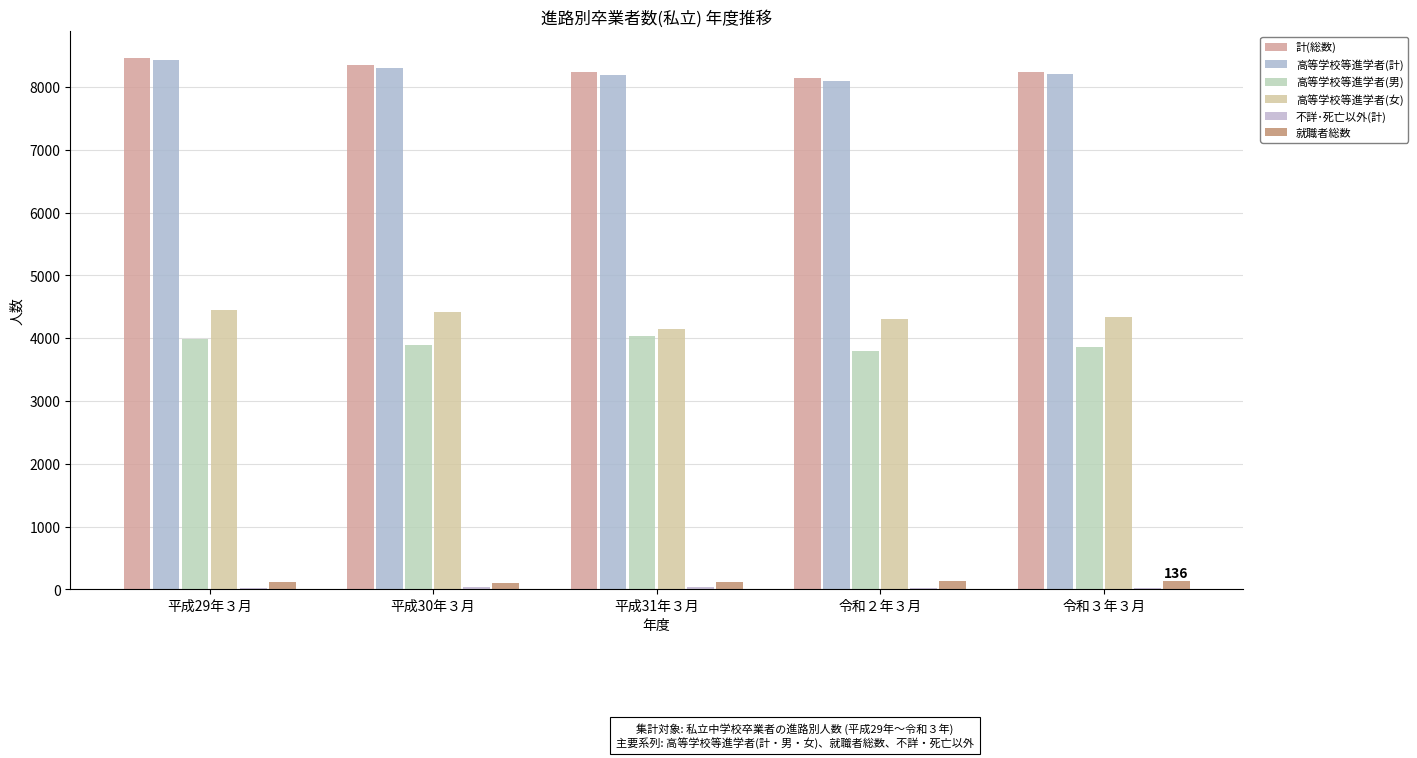

Are the bars grouped side by side (vs. stacked)?

Yes